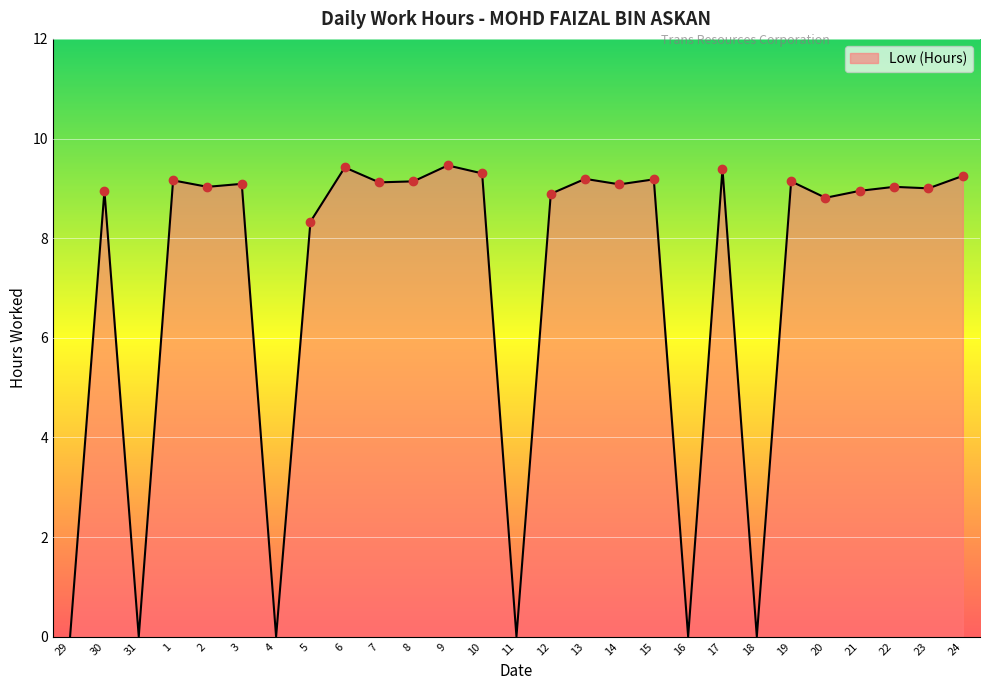

What is the difference between the second highest and minimum values?

9.4